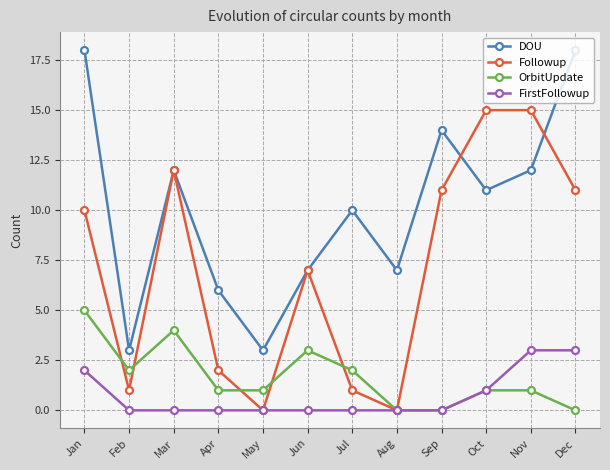

Count the number of categories in the chart.

12